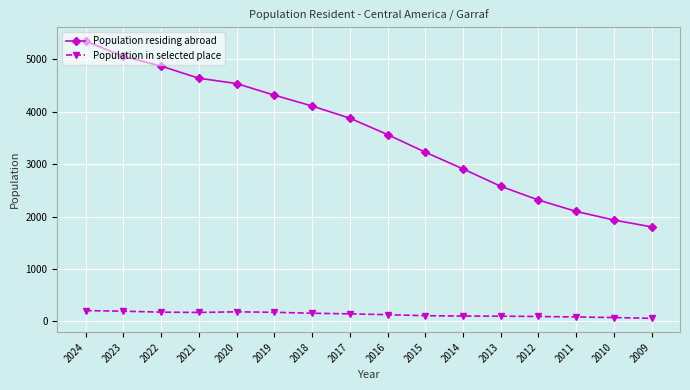

What is the total value across all series at 2022?

5048